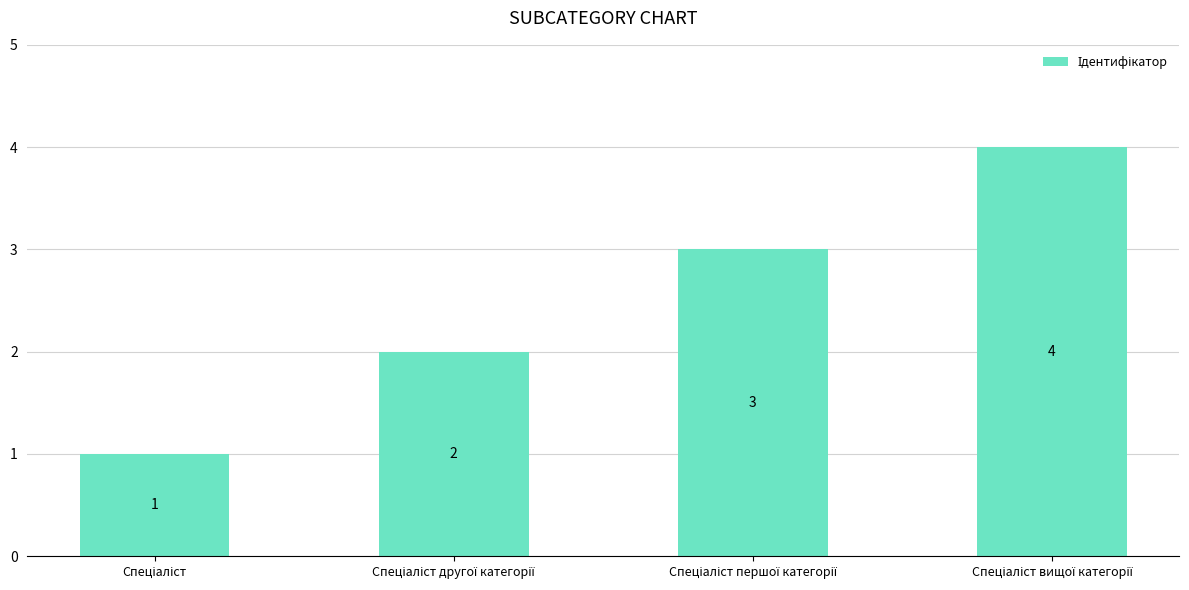

What is the difference between the maximum and minimum values?

3